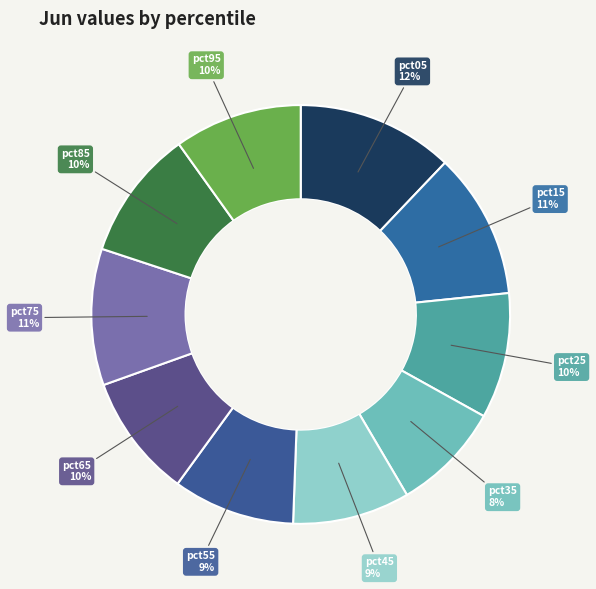

How many slices are in this pie chart?

10